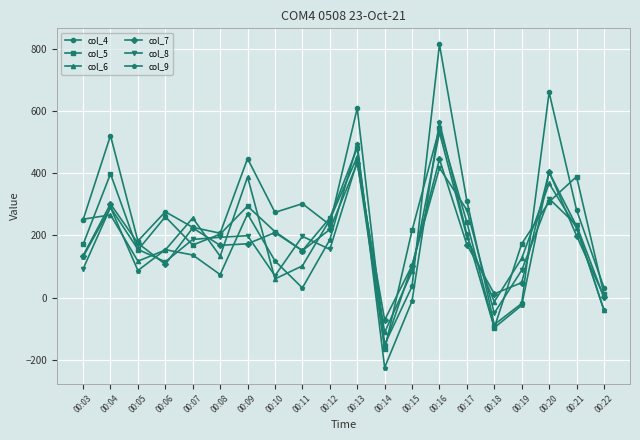

The value of col_5 at 00:06 is 451. True or false?

False